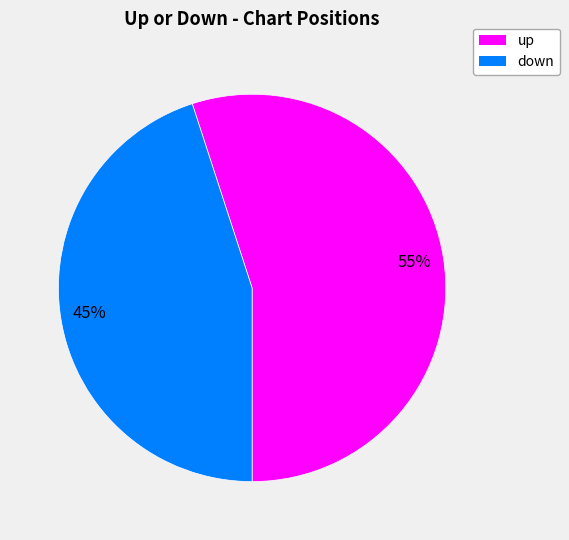

Count the number of slices in the pie.

2